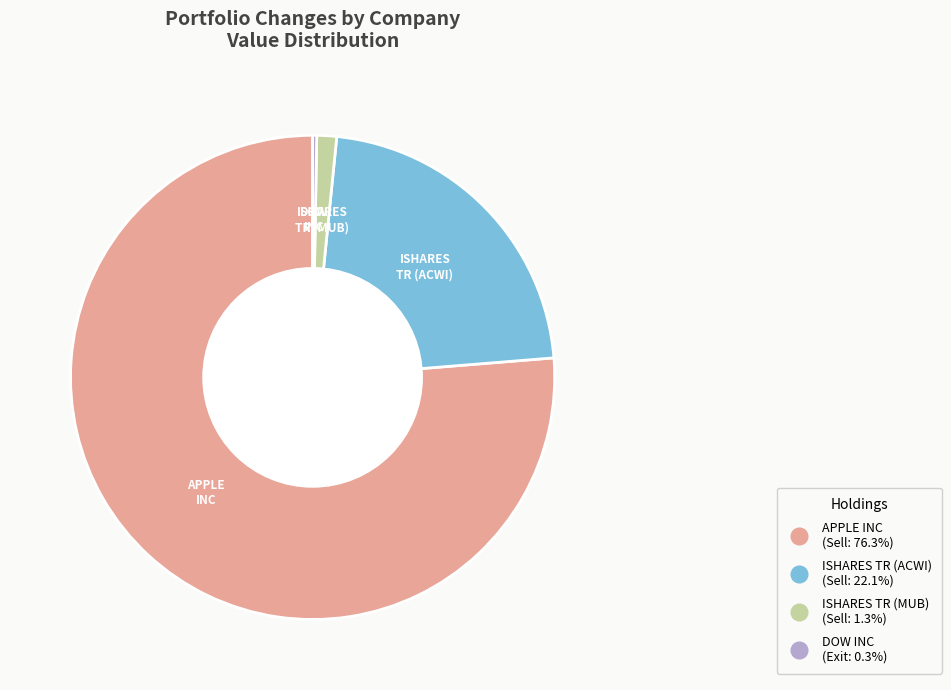

Combined, do APPLE INC and ISHARES TR (MUB) account for over 50%?

Yes